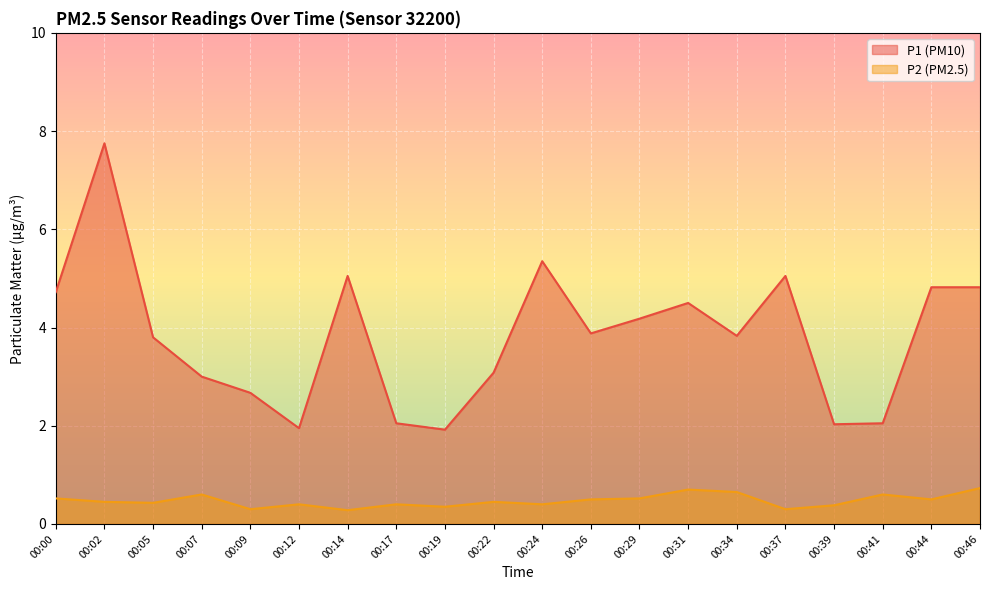

Rank the categories by P2 value from lowest to highest.

00:14, 00:09, 00:37, 00:19, 00:39, 00:12, 00:17, 00:24, 00:05, 00:02, 00:22, 00:26, 00:44, 00:00, 00:29, 00:07, 00:41, 00:34, 00:31, 00:46